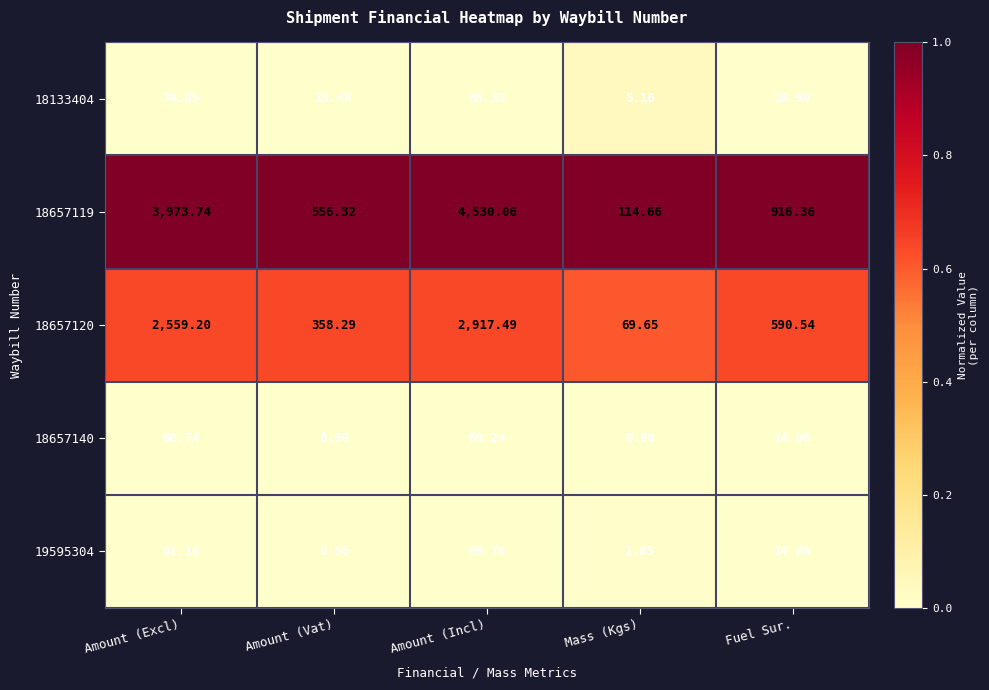

At which category does the chart reach its minimum across all series?

Mass (Kgs)